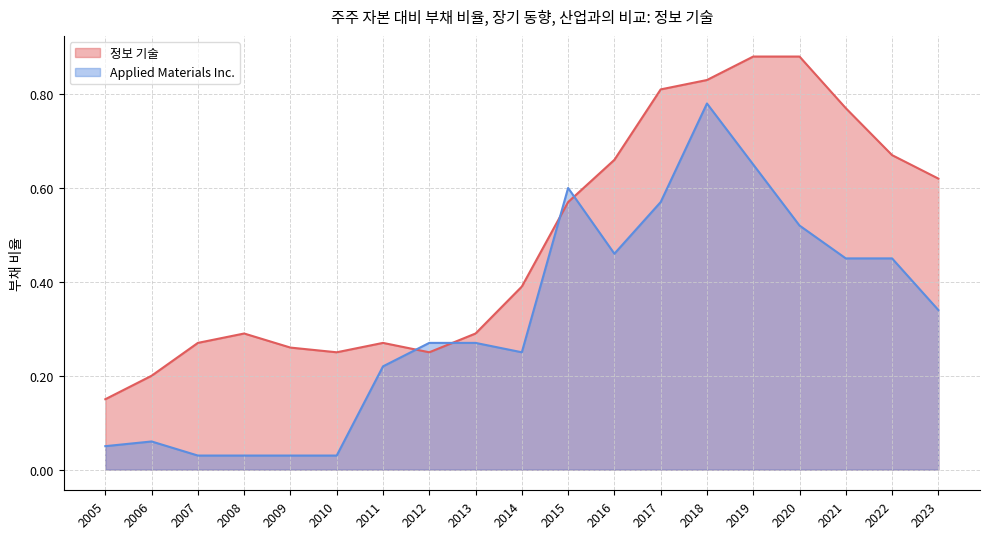

List the series in order of their overall mean, lowest first.

Applied Materials Inc., 정보 기술